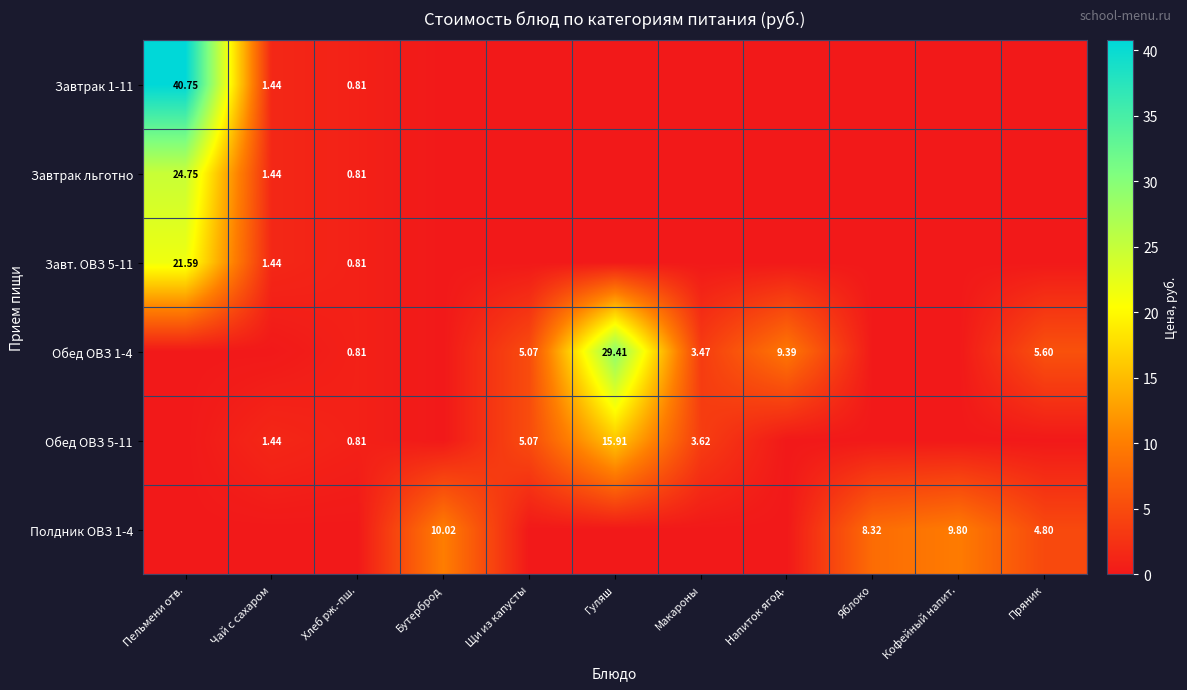

At which category does the chart reach its minimum across all series?

Бутерброд